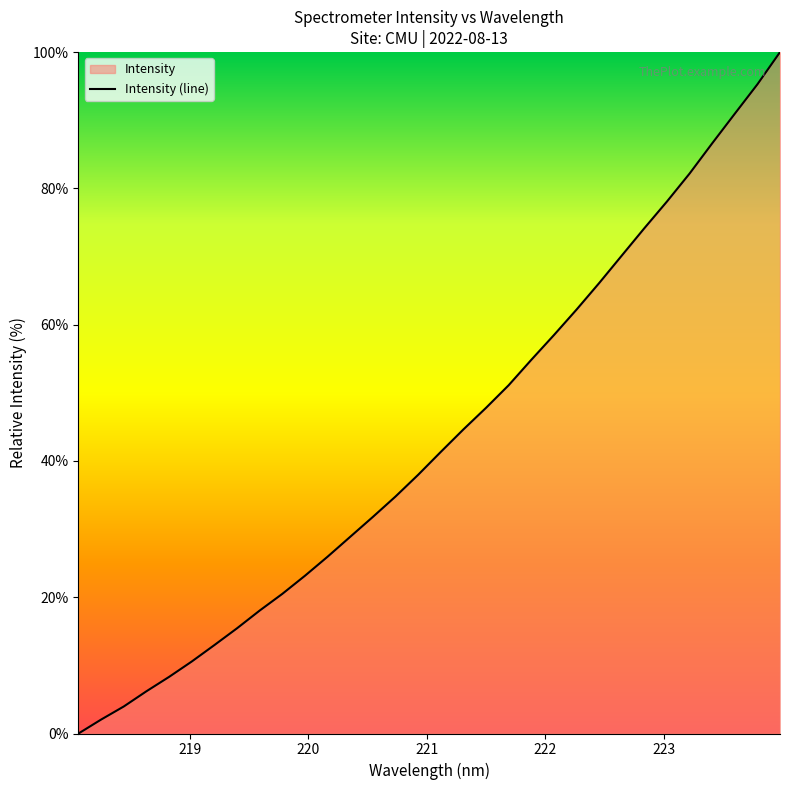

What is the maximum value shown in the chart?

100.0